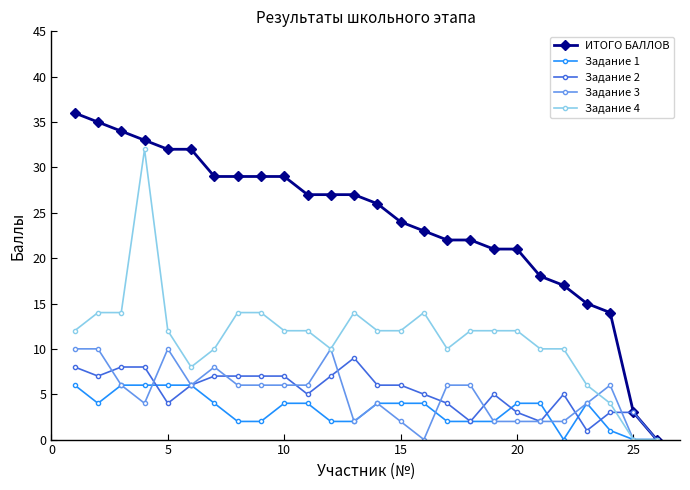

True or false: Задание 2 has more than 1 points higher than both neighbors.

True